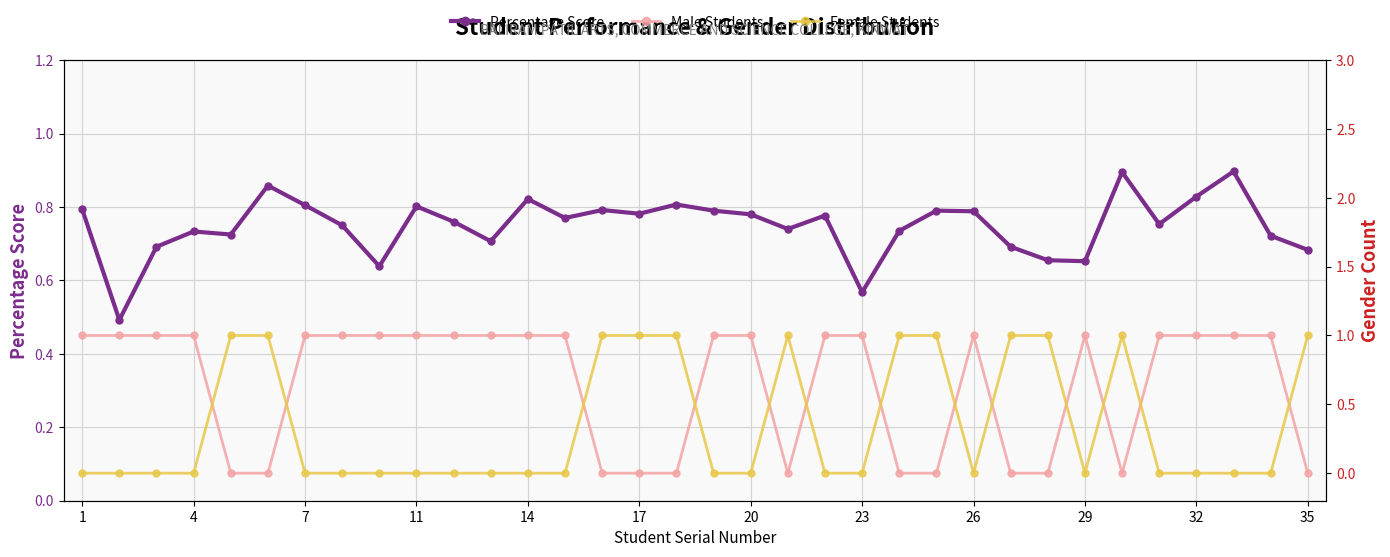

What is the average value of the Male Students series?

0.6